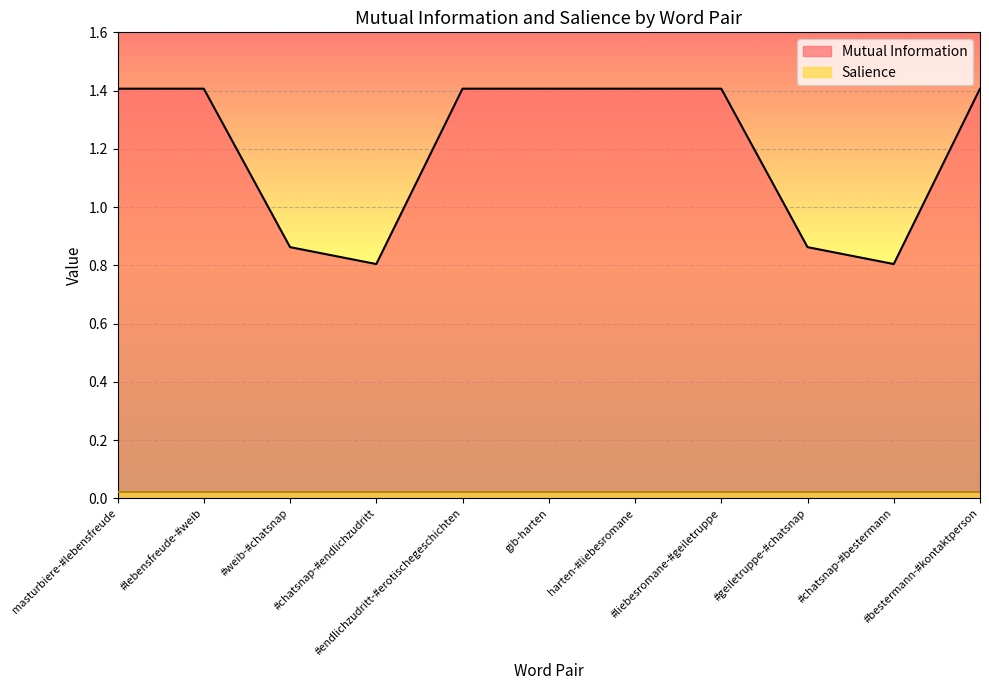

What is the label of the 1st point from the left?

masturbiere-#lebensfreude